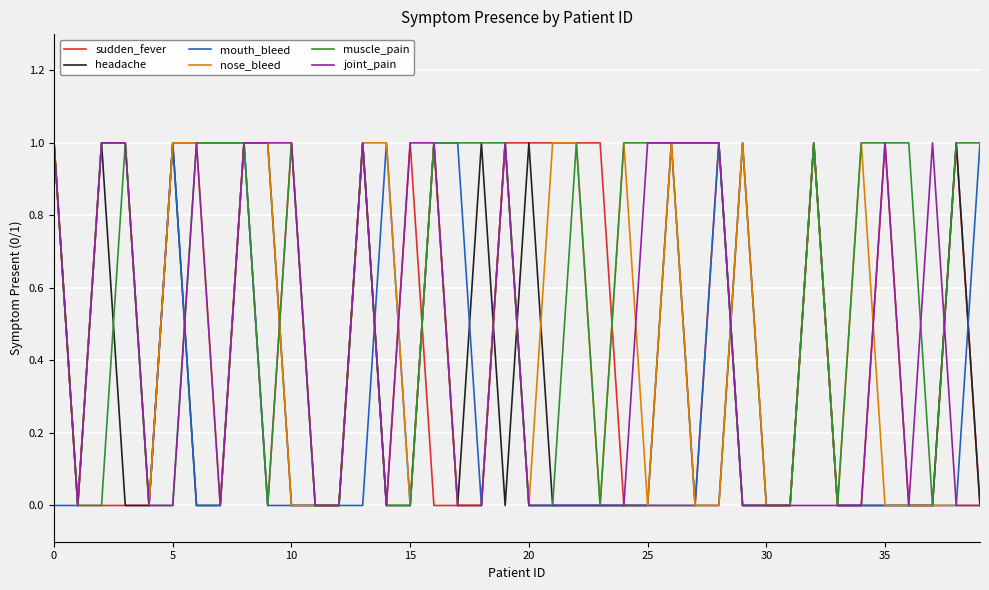

Which series has the largest total across all categories?

muscle_pain